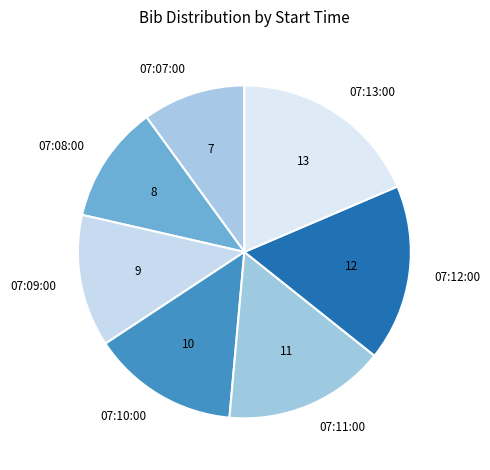

Do 07:10:00 and 07:08:00 together represent more than half of the pie?

No